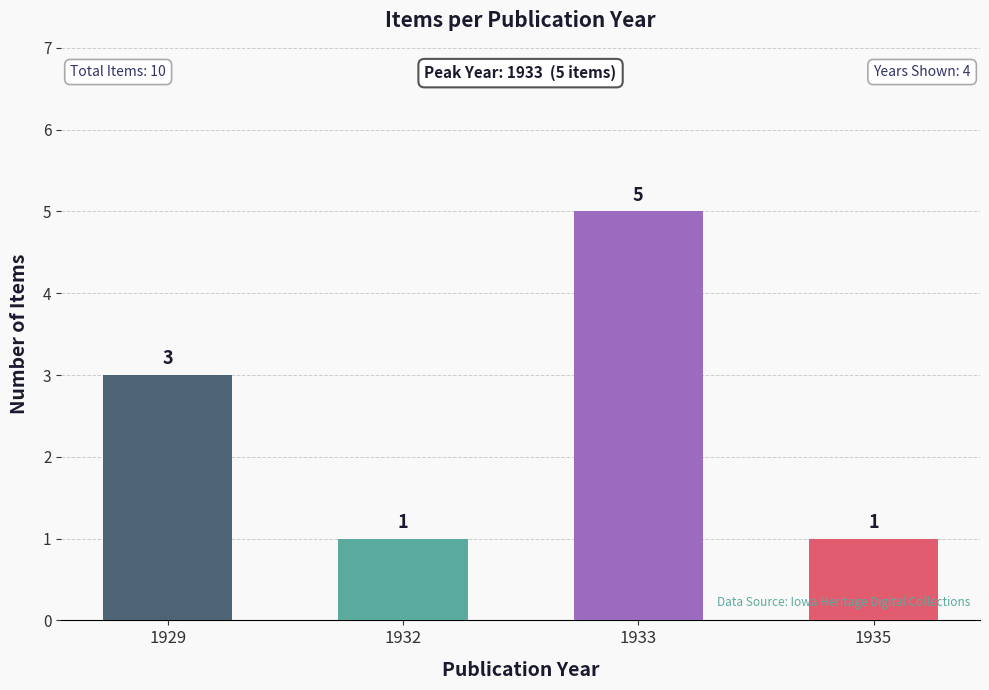

Count the values in the range 1 to 5.

4